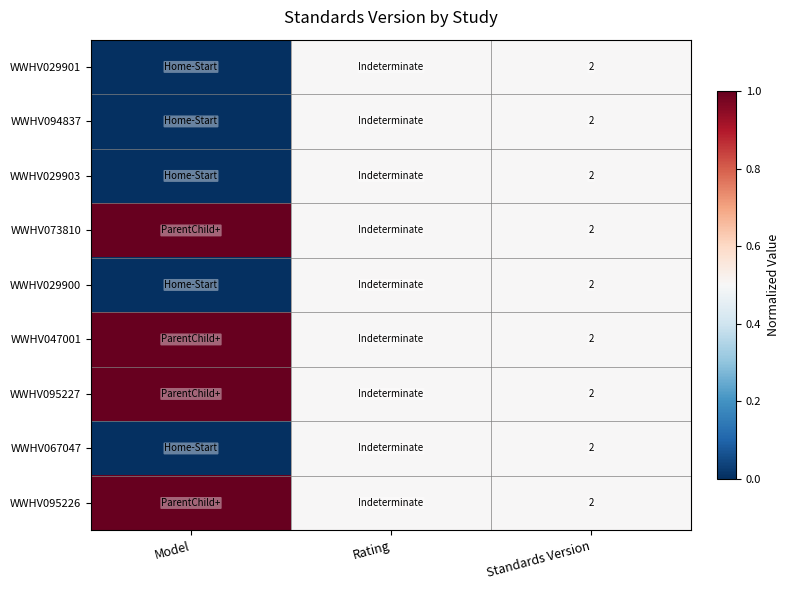

What is the total value across all series at Standards Version?

18.0